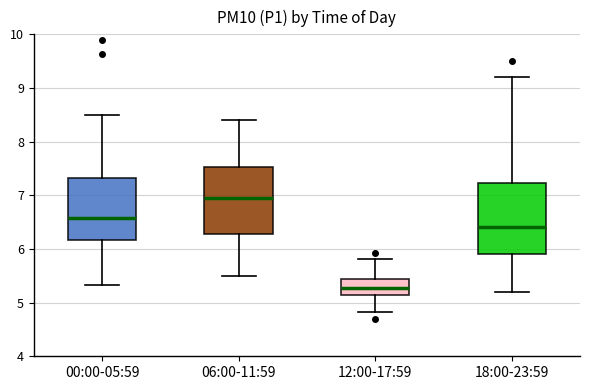

Reading left to right, transcribe this box plot: for each box, give where its median line is, the range the box spans, and where its two whiskers end, as read against the y-axis. The values are not printed on the chart, so give them approximately, as read against the axis.

00:00-05:59: median 6.6, box 6.2 to 7.3, whiskers 5.3 to 8.5
06:00-11:59: median 7.0, box 6.3 to 7.5, whiskers 5.5 to 8.4
12:00-17:59: median 5.3, box 5.2 to 5.4, whiskers 4.8 to 5.8
18:00-23:59: median 6.4, box 5.9 to 7.2, whiskers 5.2 to 9.2